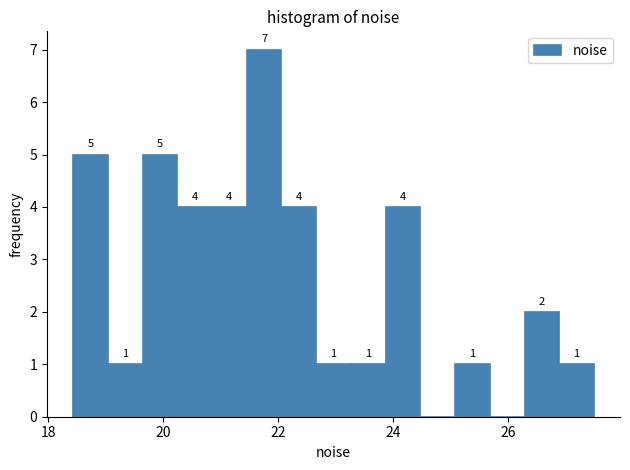

Read against the x-axis, roughly where is the centre of the tallest bar?

21.8